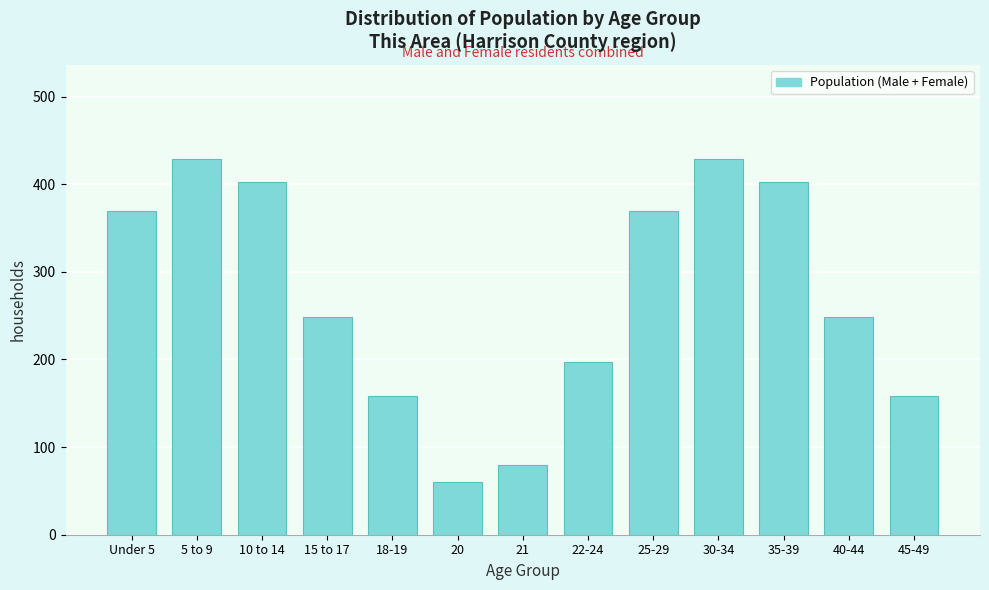

Reading left to right, list all the values displayed in this chart.

369	429	402	249	158	60	80	197	369	429	402	249	158